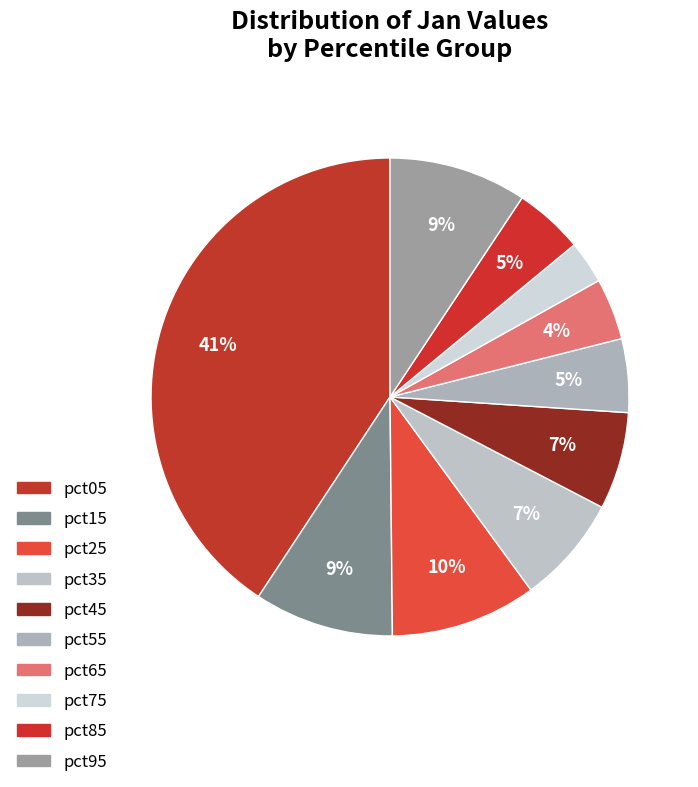

Is pct05 the majority of the pie?

No